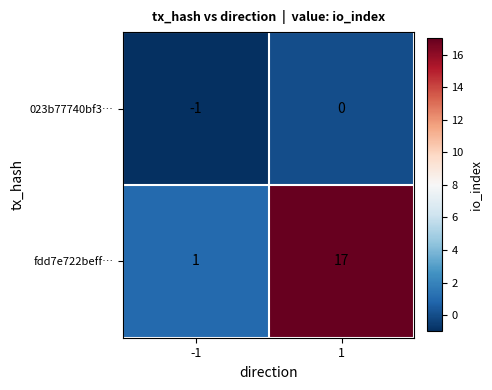

What is the maximum value shown in the chart?

17